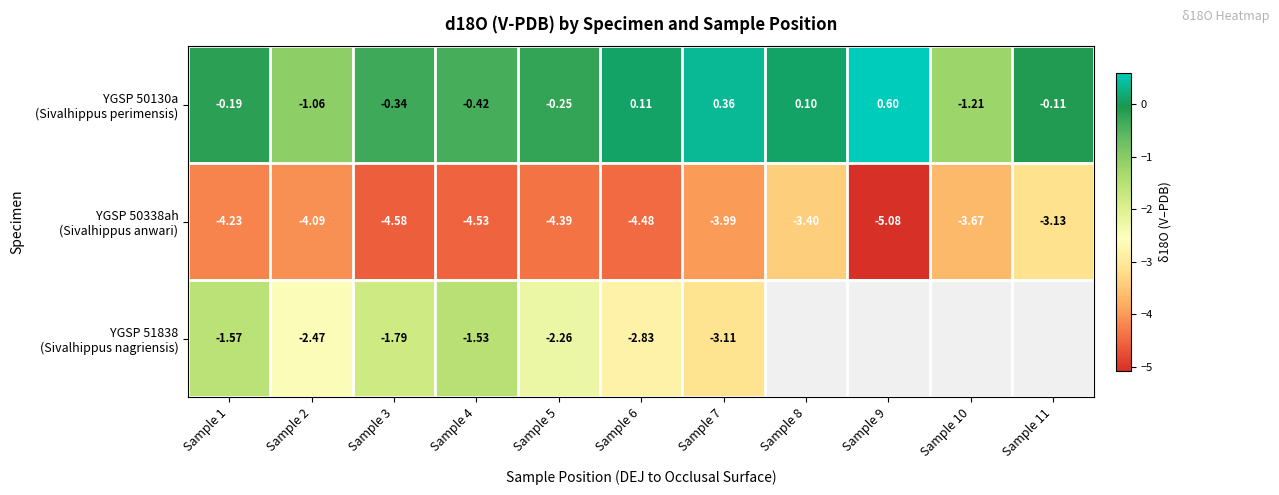

Which series changed the most between Sample 5 and Sample 6?

YGSP 51838 (Sivalhippus nagriensis)